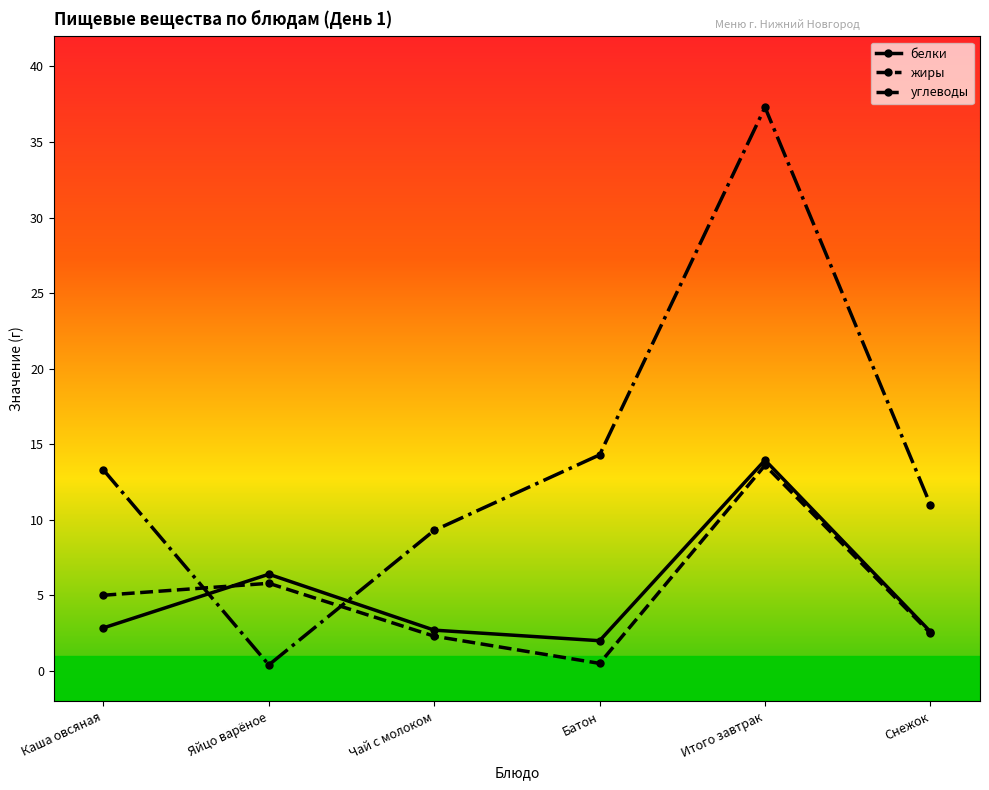

Which has a higher value, Яйцо варёное or Итого завтрак?

Итого завтрак